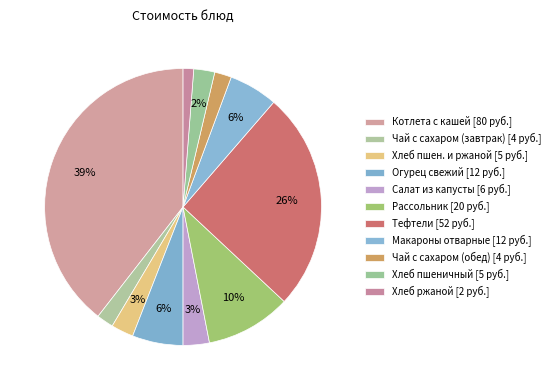

How many segments does this pie chart have?

11